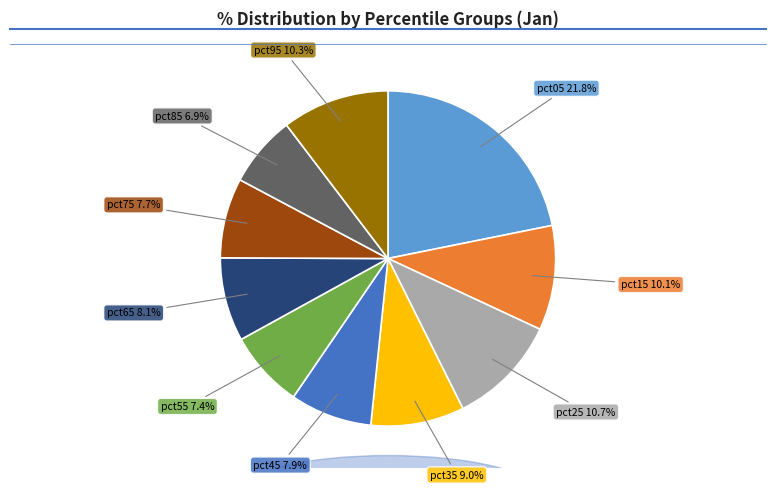

Is there any slice that represents more than half of the pie?

No